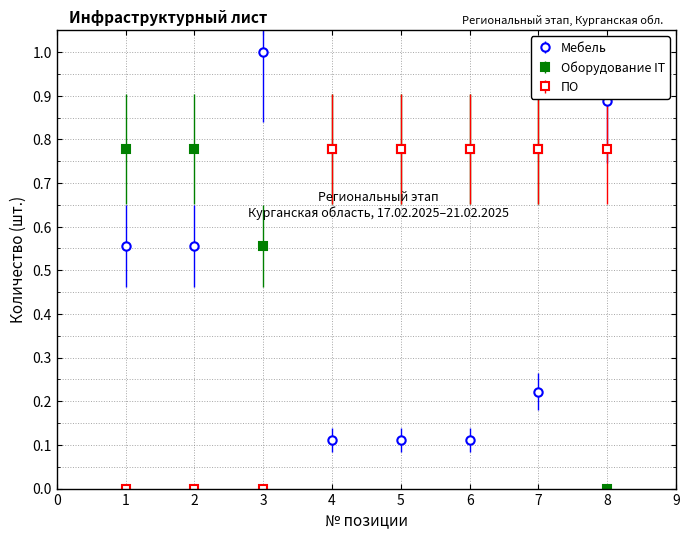

How many series are shown in this chart?

3